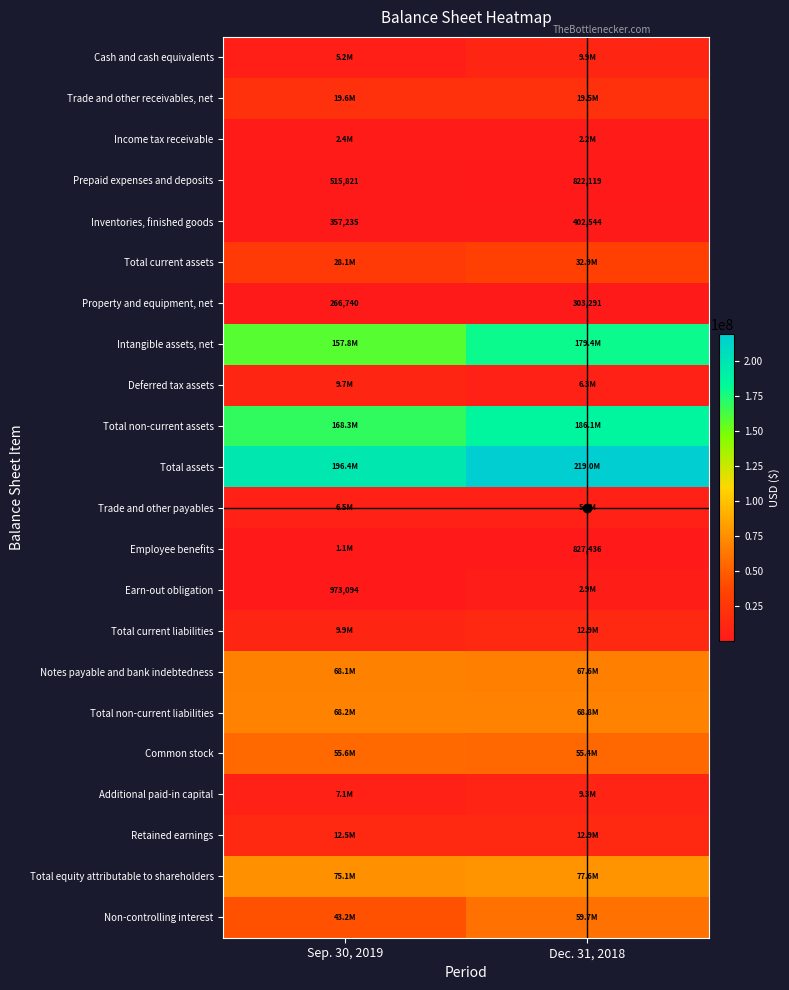

Between Sep. 30, 2019 and Dec. 31, 2018, which series saw the biggest shift?

Total assets